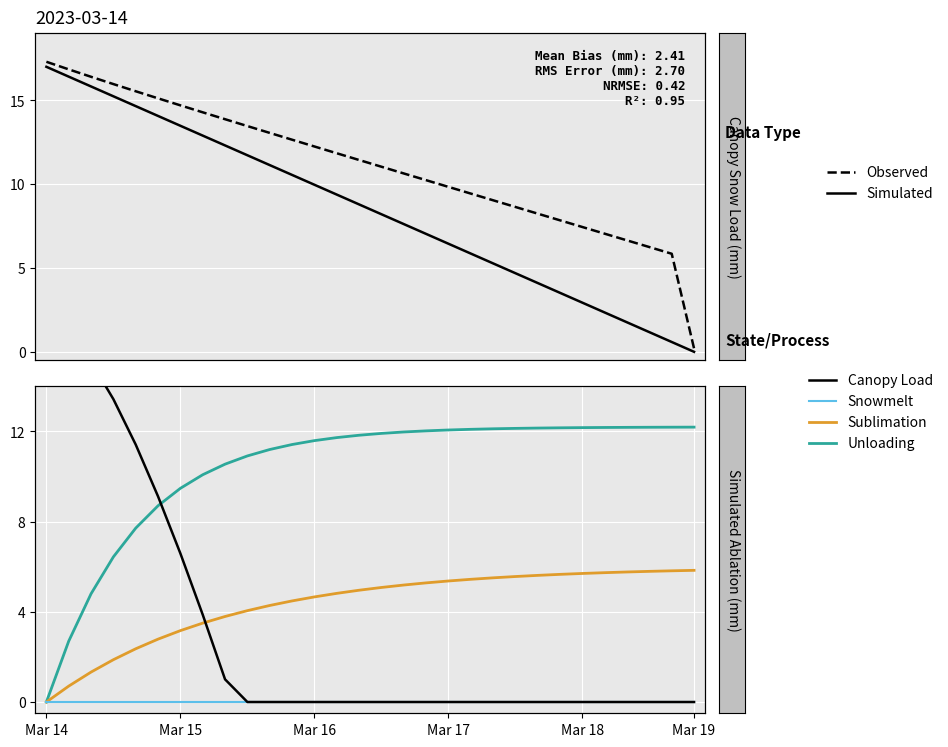

Is this an area chart (filled region under the line)?

No